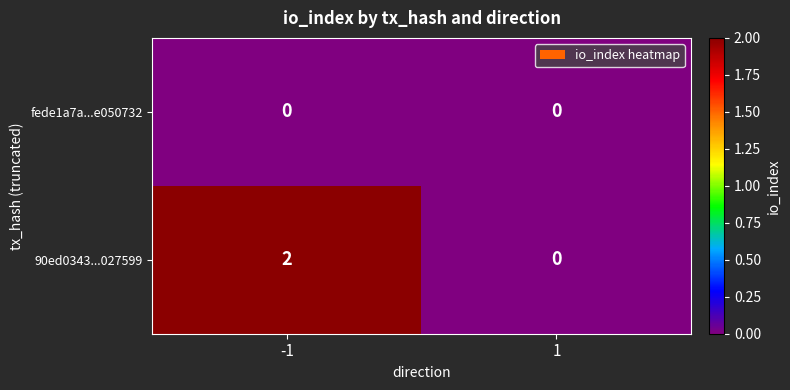

Between -1 and 1, which series saw the biggest shift?

90ed0343...027599